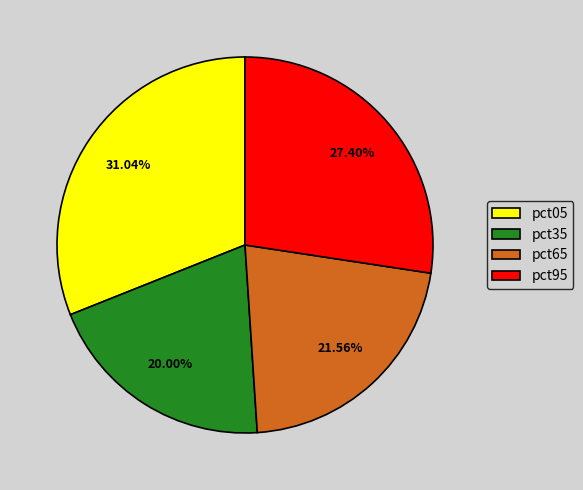

Combined, do pct35 and pct65 account for over 50%?

No